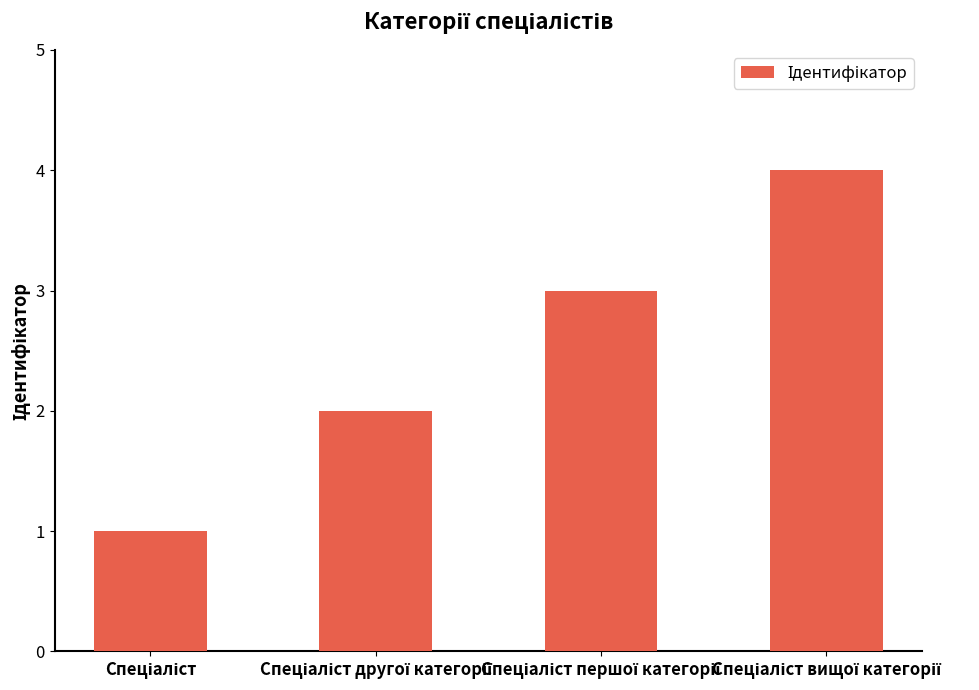

What is the greatest value displayed?

4